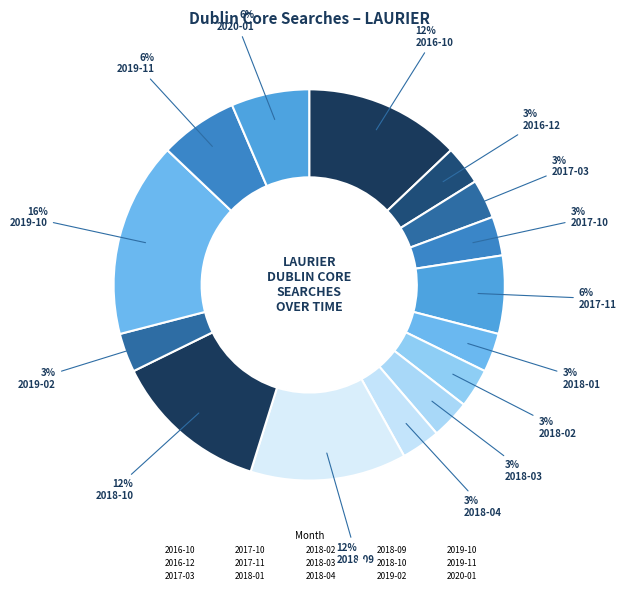

To the nearest percent, what percentage of the pie is 2018-04?

3%